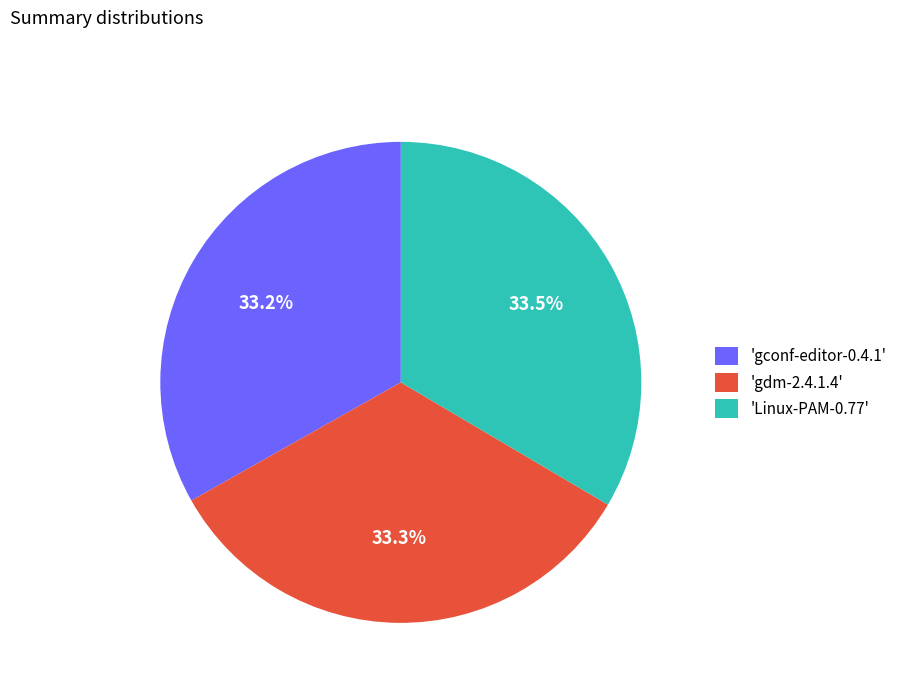

How many slices are in this pie chart?

3